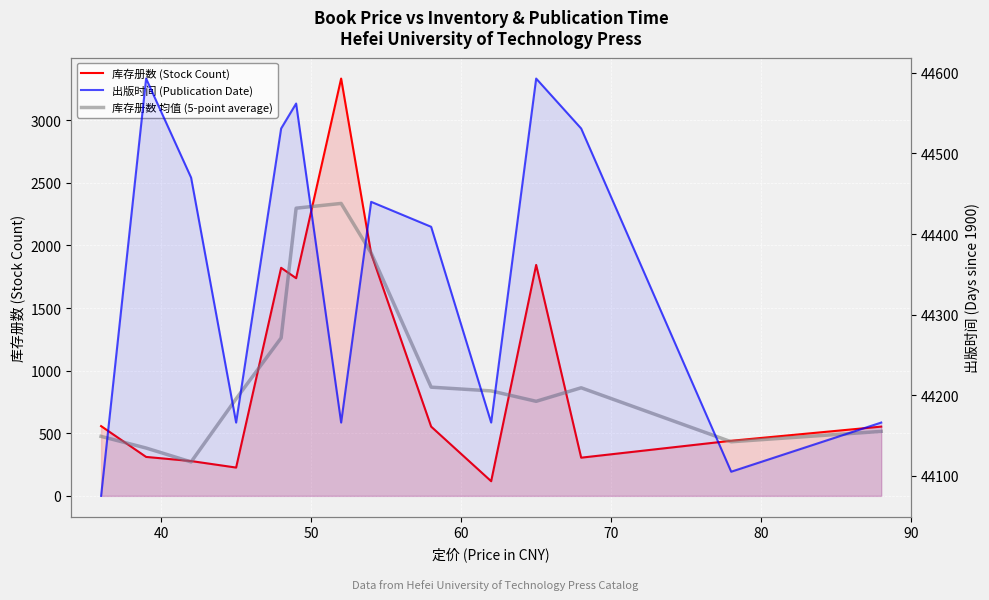

What is the average value of the 出版时间 (Publication Date) series?

44355